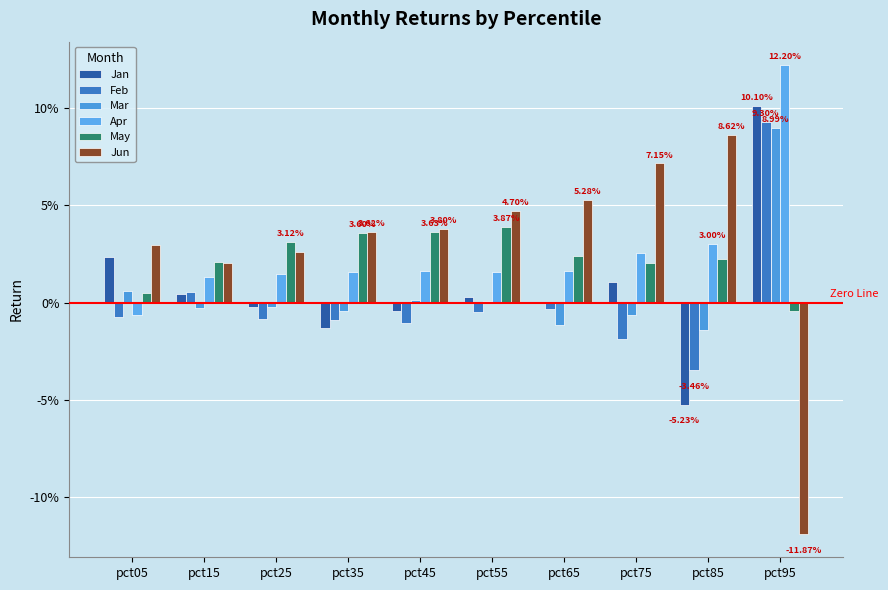

List the labels in order of Feb value, largest first.

pct95, pct15, pct65, pct55, pct05, pct25, pct35, pct45, pct75, pct85